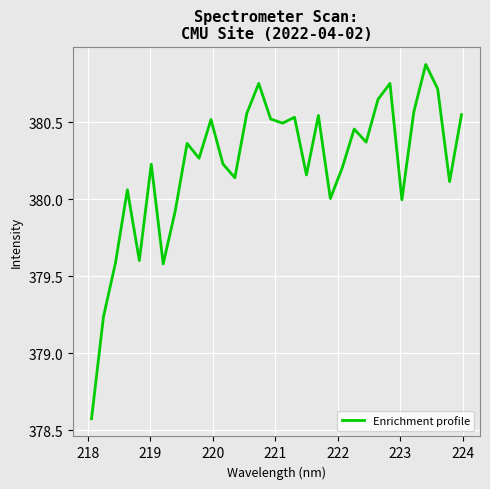

What is the difference between the maximum and minimum values?

2.3